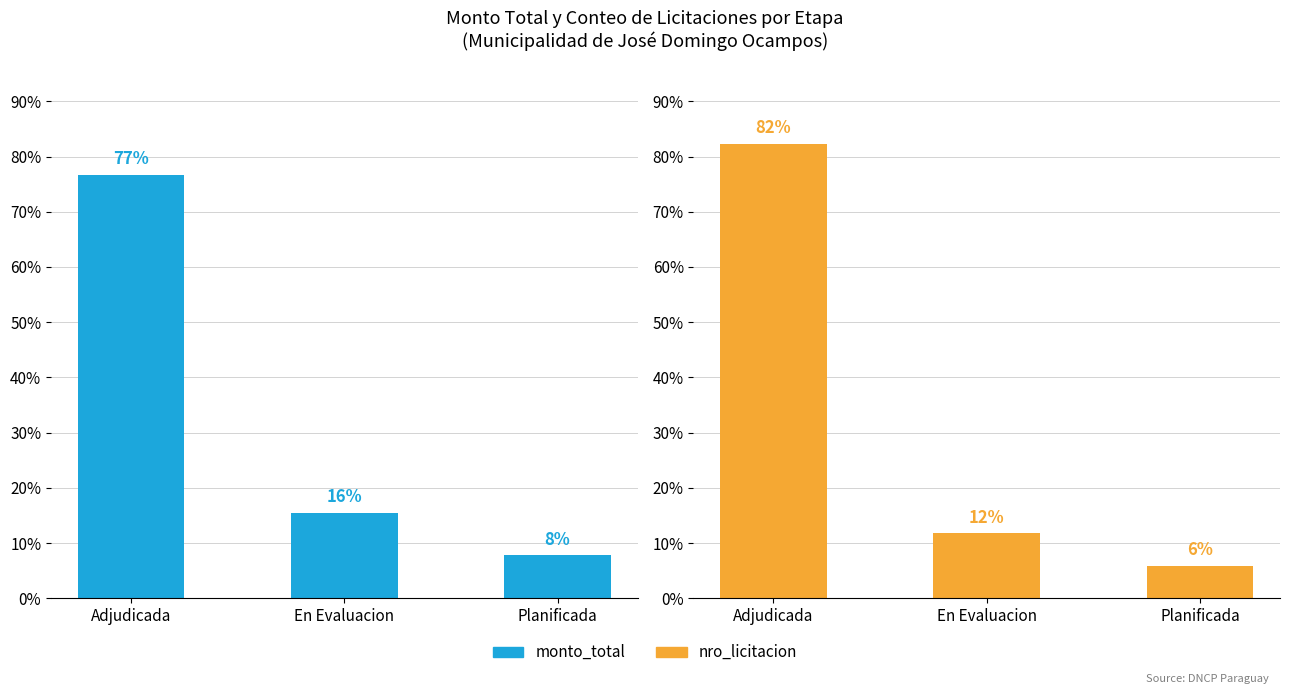

How many data points does each series have?

3